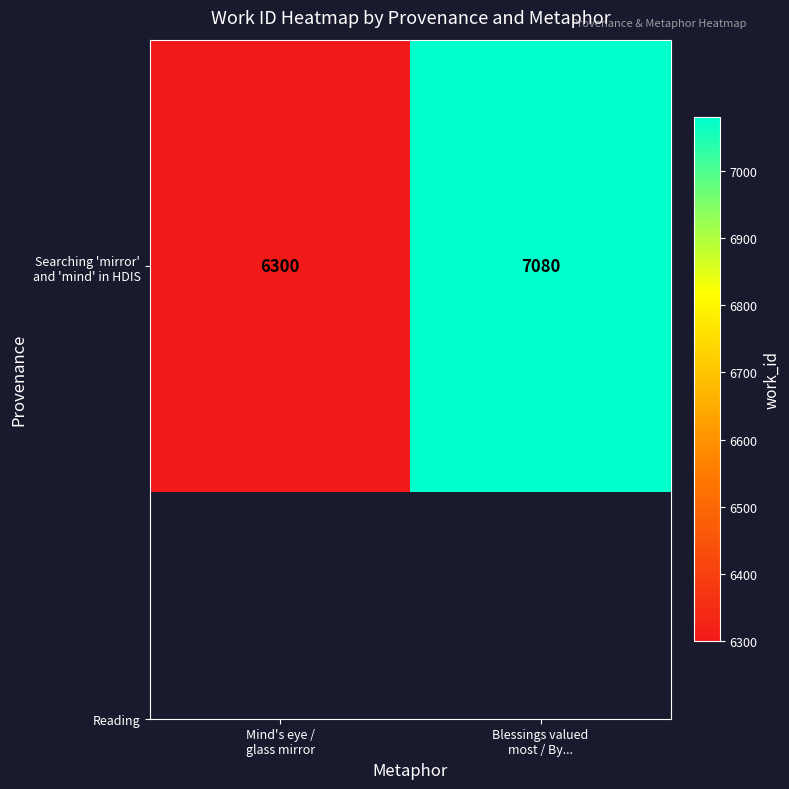

The chart shows a value of 7080 at Blessings valued
most / By.... True or false?

True